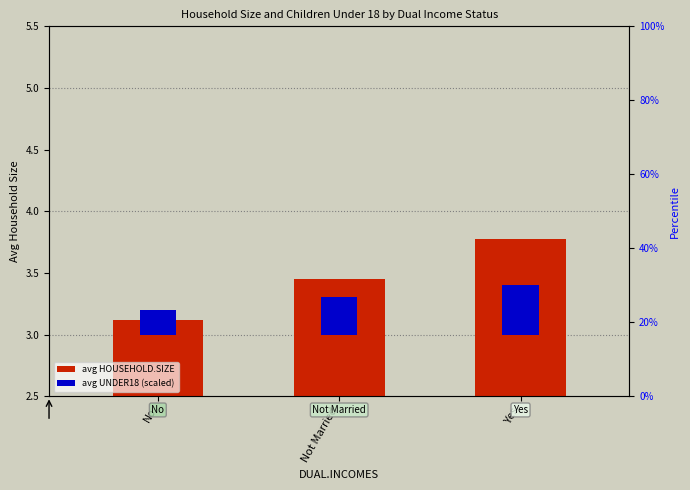

The value of HOUSEHOLD.SIZE at No is 3.1. True or false?

True